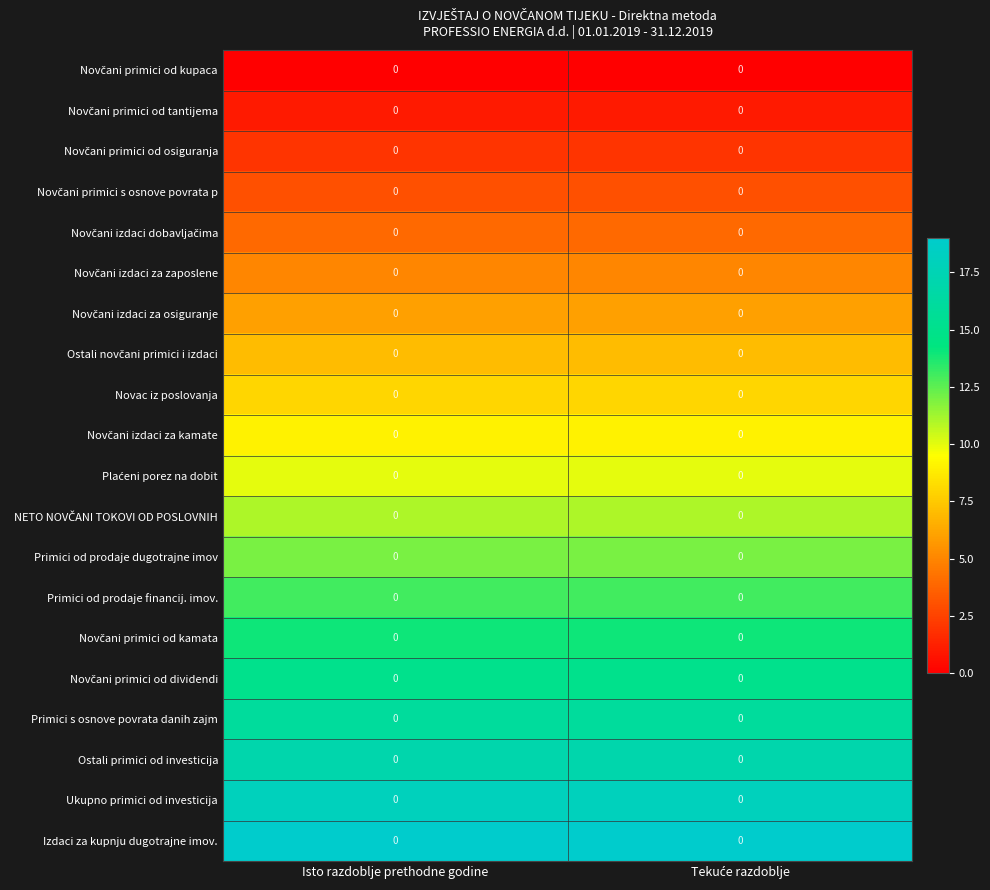

Between Isto razdoblje prethodne godine and Tekuće razdoblje, which series saw the biggest shift?

row_0